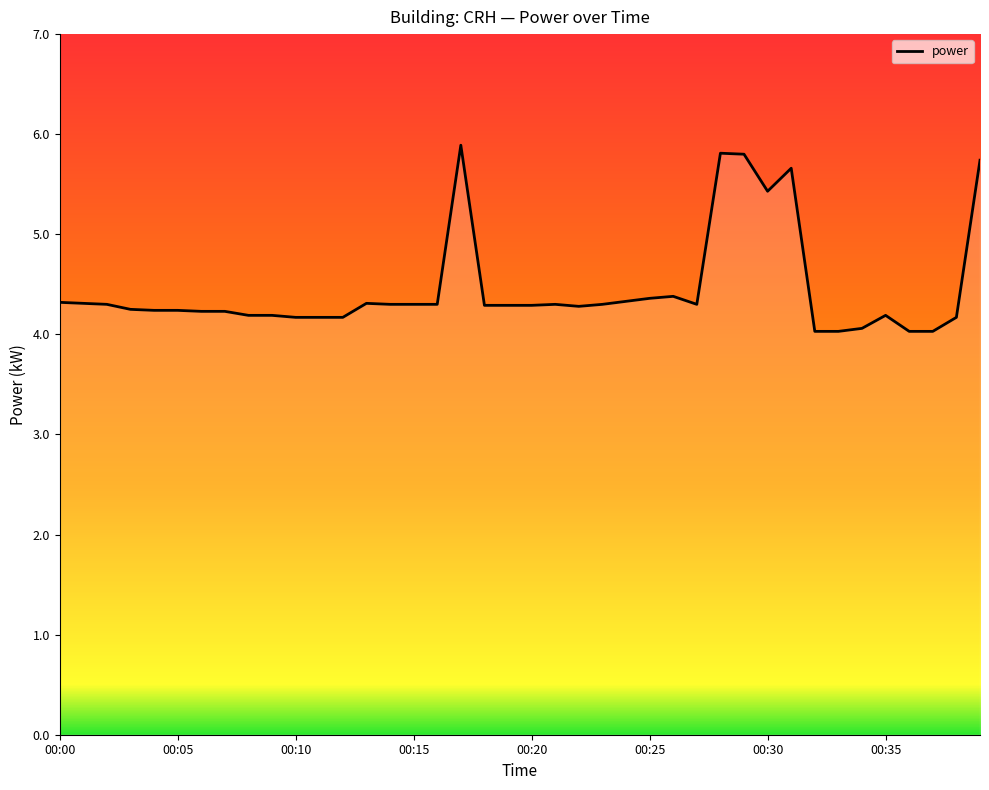

What is the difference between the maximum and minimum values?

1.9